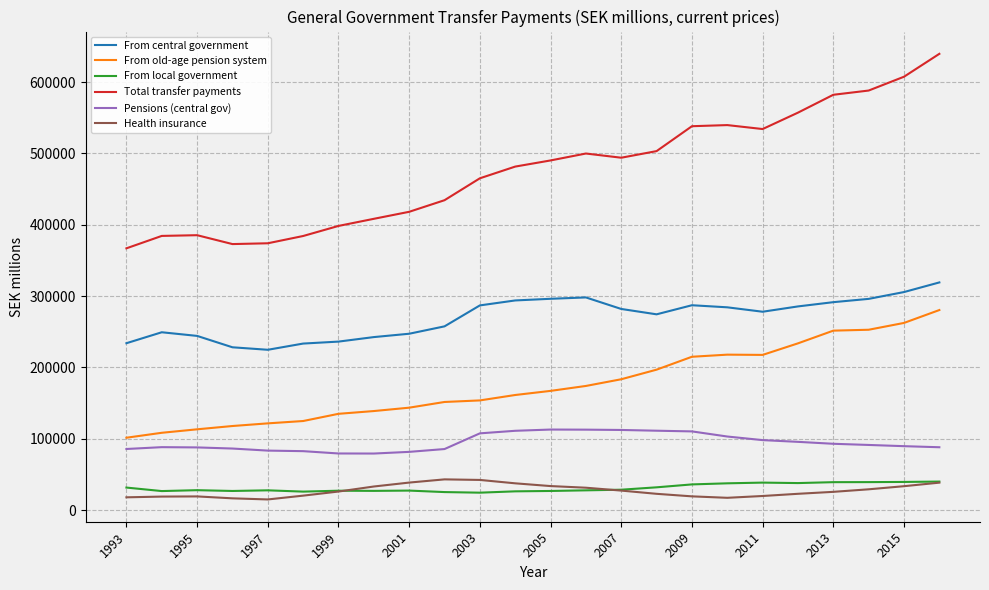

True or false: From local government and From central government intersect in this chart.

False